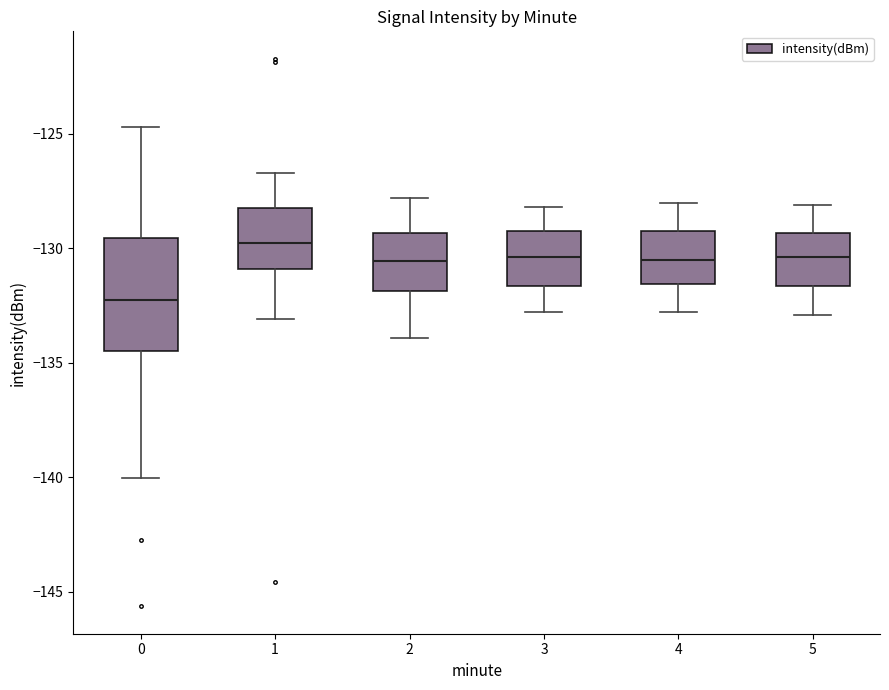

Reading left to right, transcribe this box plot: for each box, give where its median line is, the range the box spans, and where its two whiskers end, as read against the y-axis. The values are not printed on the chart, so give them approximately, as read against the axis.

0: median -132.5, box -134.5 to -129.5, whiskers -140.0 to -124.5
1: median -130.0, box -131.0 to -128.5, whiskers -133.0 to -126.5
2: median -130.5, box -132.0 to -129.5, whiskers -134.0 to -128.0
3: median -130.5, box -131.5 to -129.0, whiskers -133.0 to -128.0
4: median -130.5, box -131.5 to -129.0, whiskers -133.0 to -128.0
5: median -130.5, box -131.5 to -129.5, whiskers -133.0 to -128.0